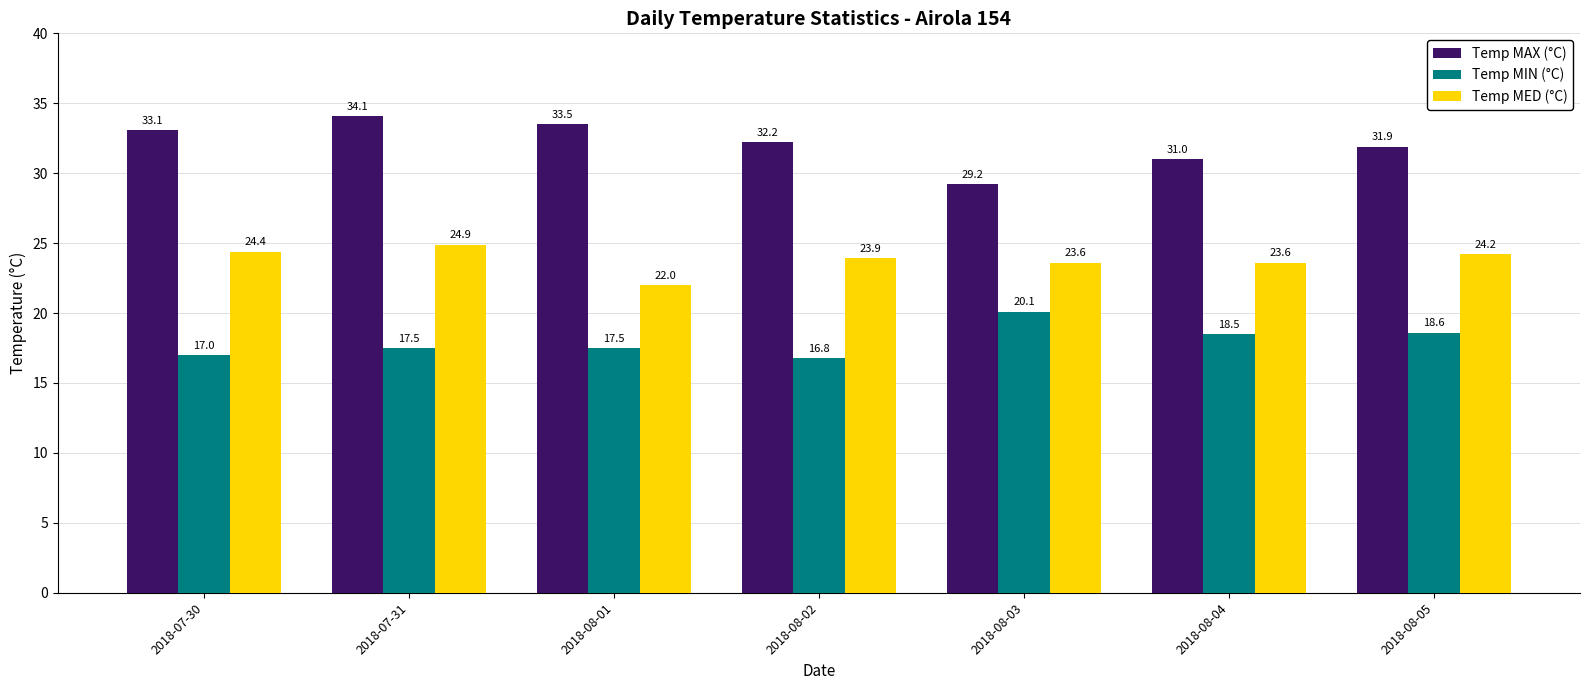

At which label does Temp MED (°C) first exceed 23?

2018-07-30